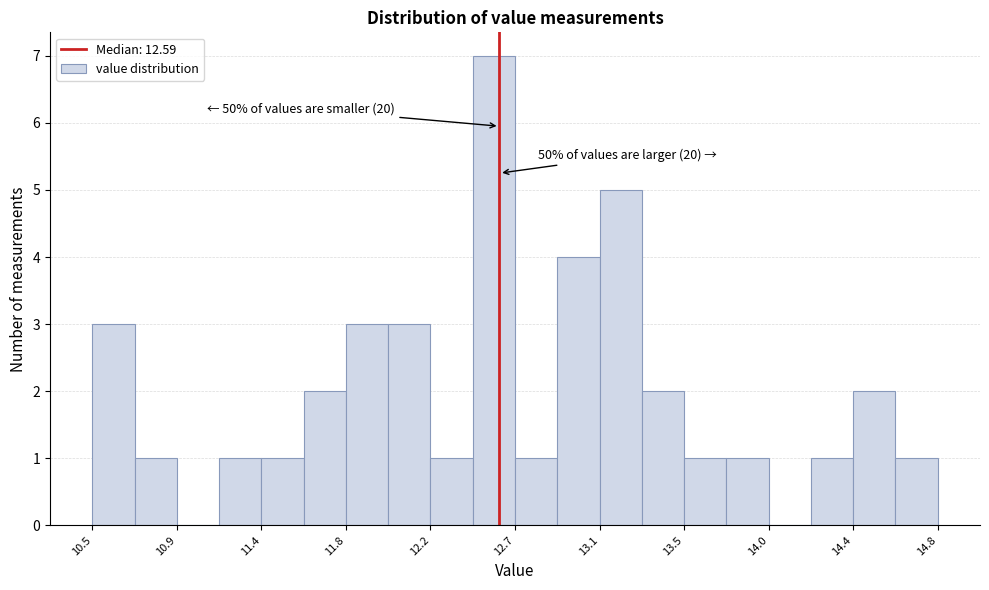

Over which range of the x-axis is the bar tallest?

12.45 to 12.65